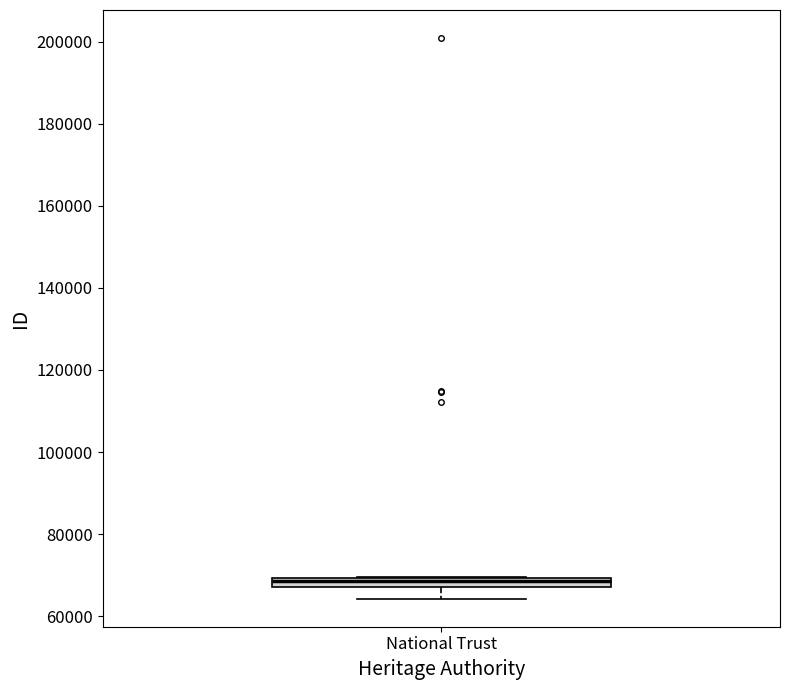

Where does the lower whisker of the box for National Trust end on the y-axis? The values are not printed on the chart, so give them approximately, as read against the axis.

64000